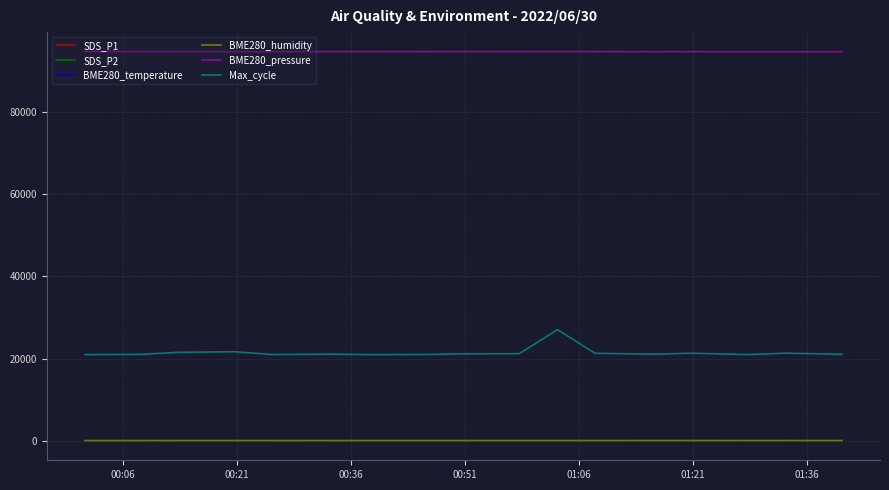

What is the maximum value for BME280_humidity?

84.7